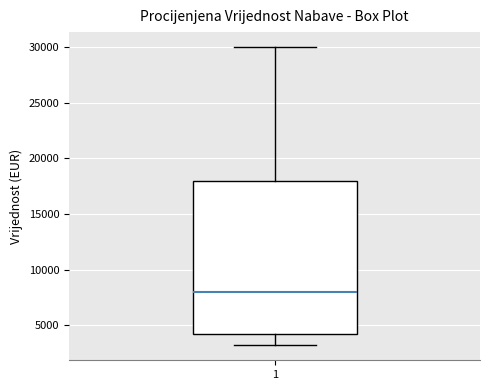

Read this box plot against the y-axis: the position of the median line, the range covered by the box, and the ends of both whiskers. The values are not printed on the chart, so give them approximately, as read against the axis.

median 8000, box 4000 to 18000, whiskers 3000 to 30000